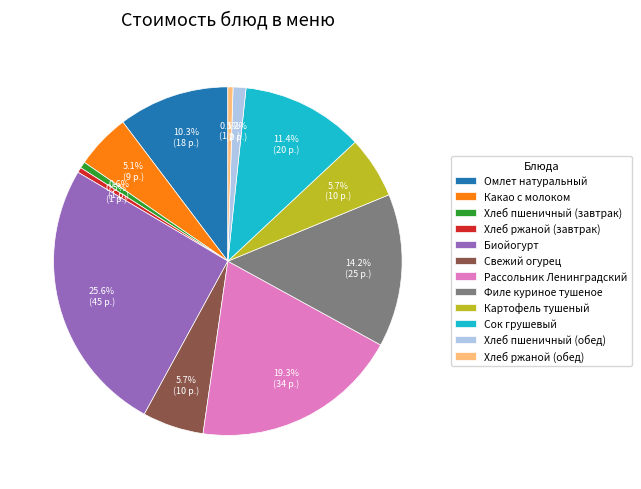

Approximately how many times larger is the value at Филе куриное тушеное compared to Свежий огурец?

2.5